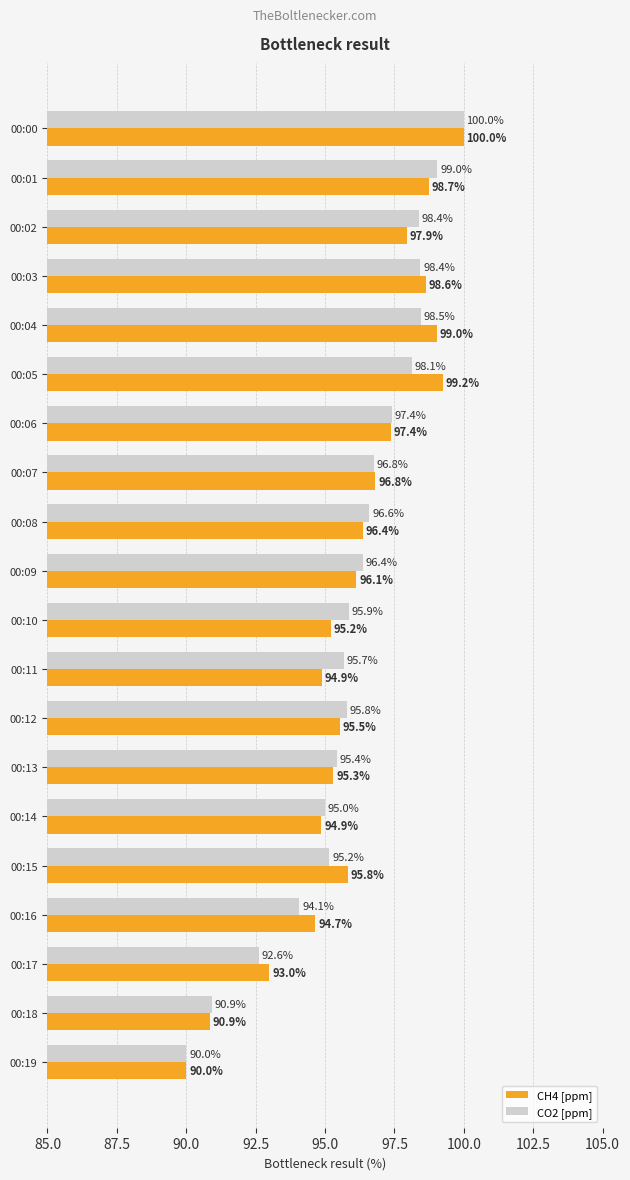

Is it true that CO2 [ppm] equals 98.4 at 00:02?

True